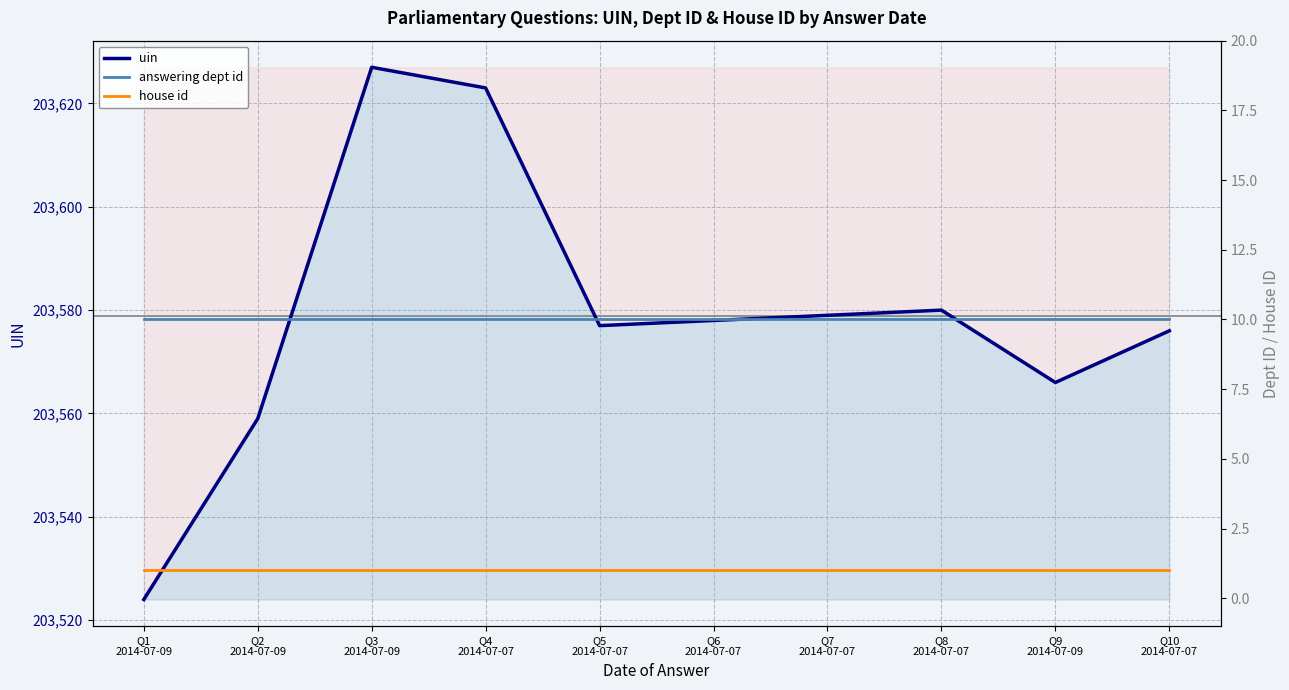

Is the value of answering dept id at Q3
2014-07-09 greater than the value of house id at Q7
2014-07-07?

Yes